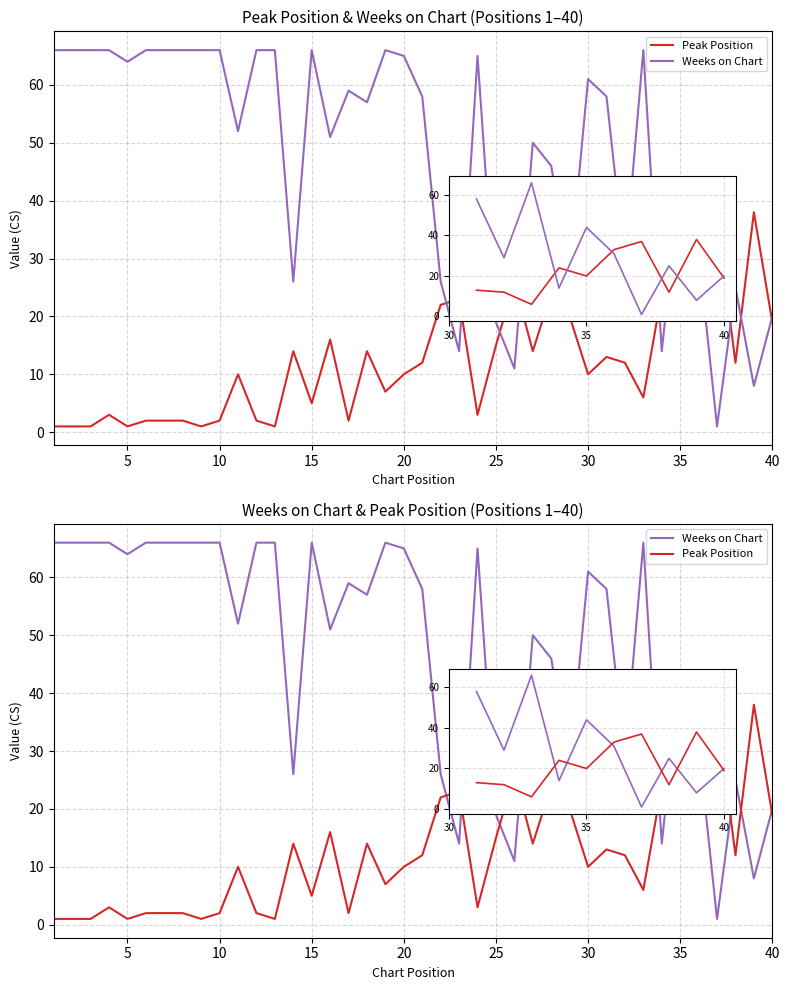

How many data points in Weeks on Chart are less than 58?

19